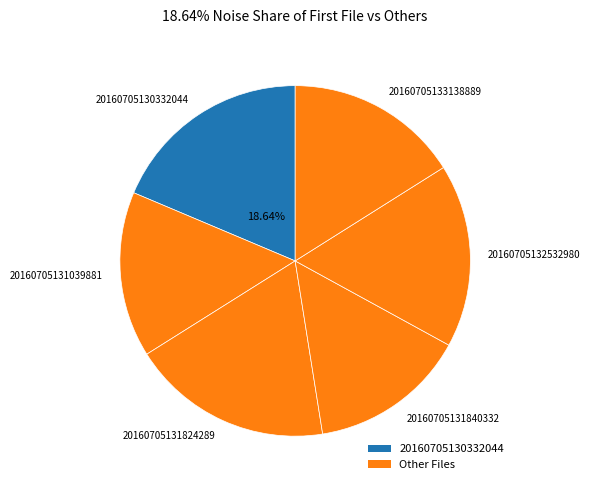

True or false: 20160705131039881 accounts for 7% of the total.

False